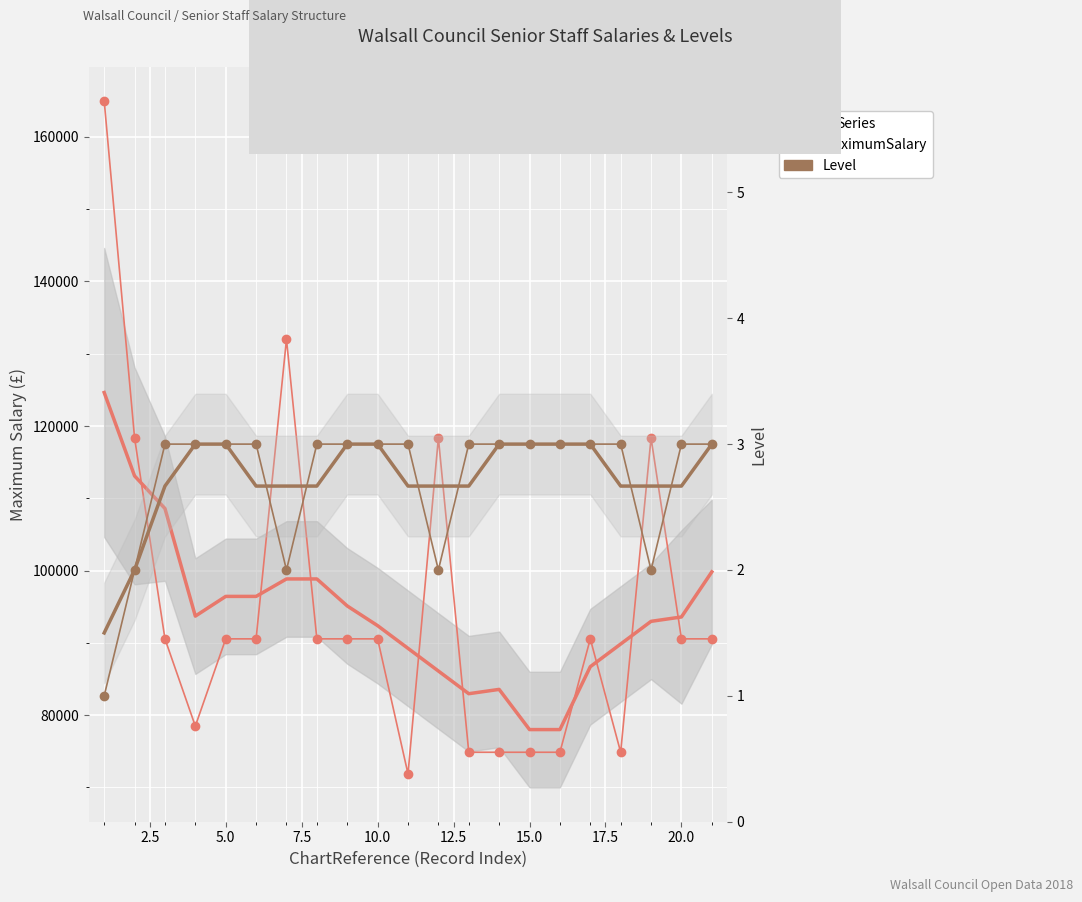

How many data points in MaximumSalary are less than 90550?

7